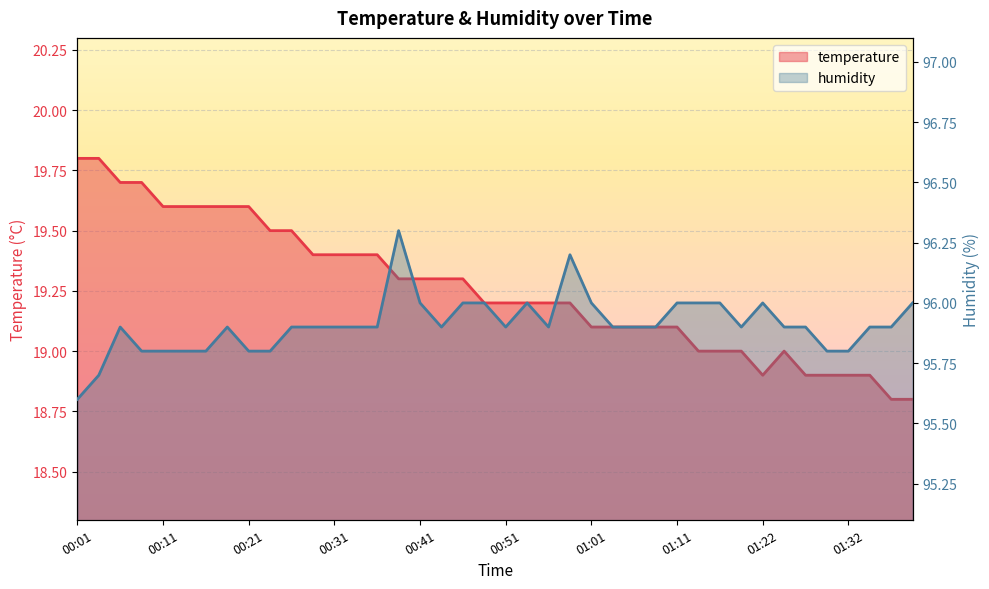

Is the value of temperature at 00:06 greater than the value of humidity at 00:58?

No